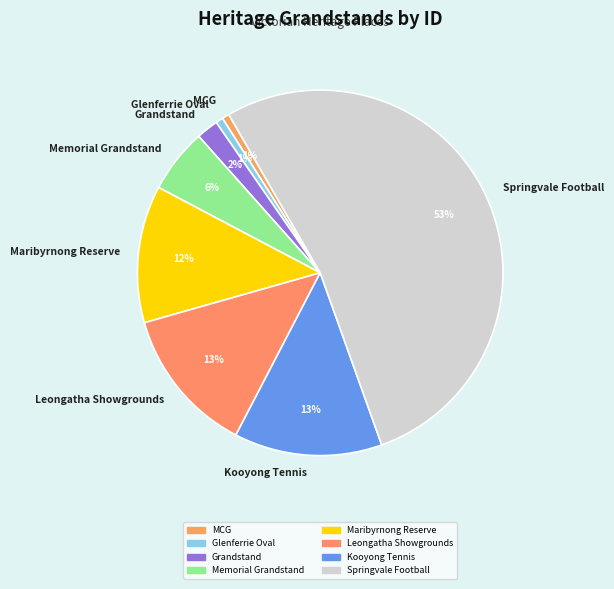

What is the majority slice?

Springvale Football